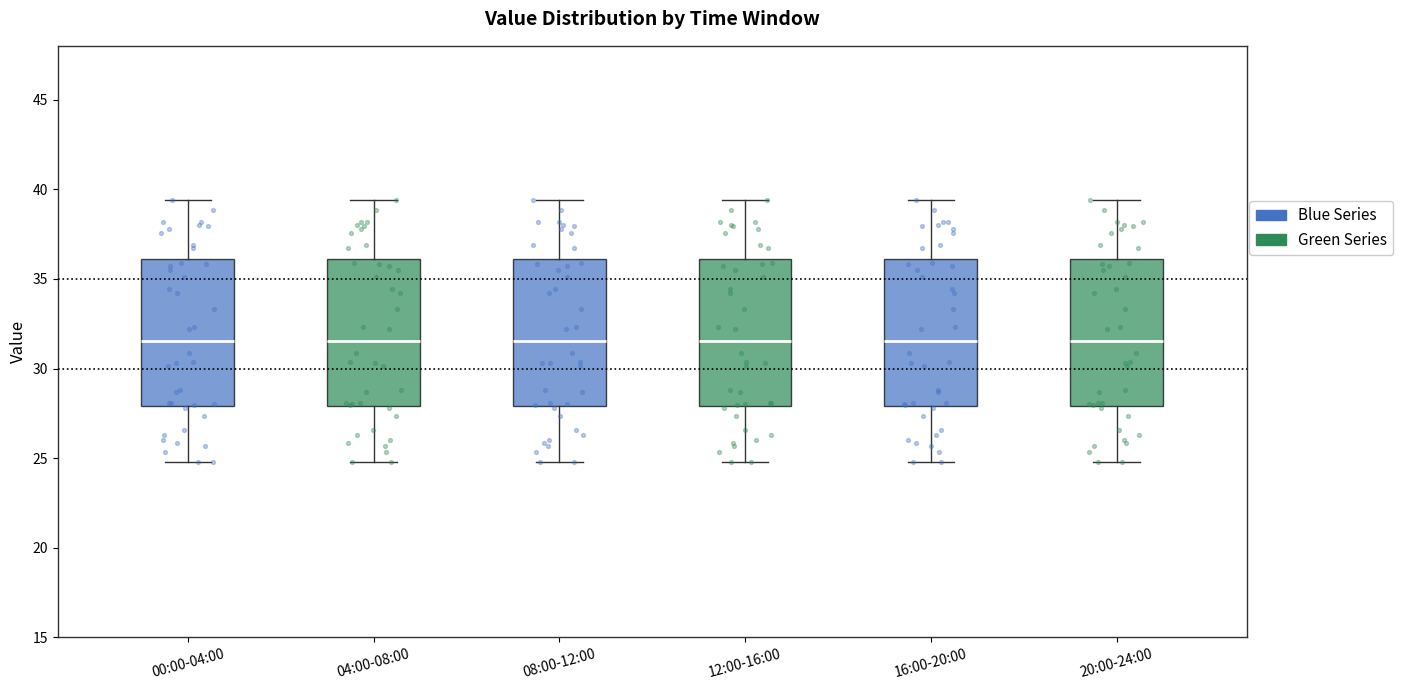

Reading left to right, read every box against the y-axis: the position of its median line, the range the box covers, and the ends of its whiskers. The values are not printed on the chart, so give them approximately, as read against the axis.

00:00-04:00: median 31.5, box 28.0 to 36.0, whiskers 25.0 to 39.5
04:00-08:00: median 31.5, box 28.0 to 36.0, whiskers 25.0 to 39.5
08:00-12:00: median 31.5, box 28.0 to 36.0, whiskers 25.0 to 39.5
12:00-16:00: median 31.5, box 28.0 to 36.0, whiskers 25.0 to 39.5
16:00-20:00: median 31.5, box 28.0 to 36.0, whiskers 25.0 to 39.5
20:00-24:00: median 31.5, box 28.0 to 36.0, whiskers 25.0 to 39.5